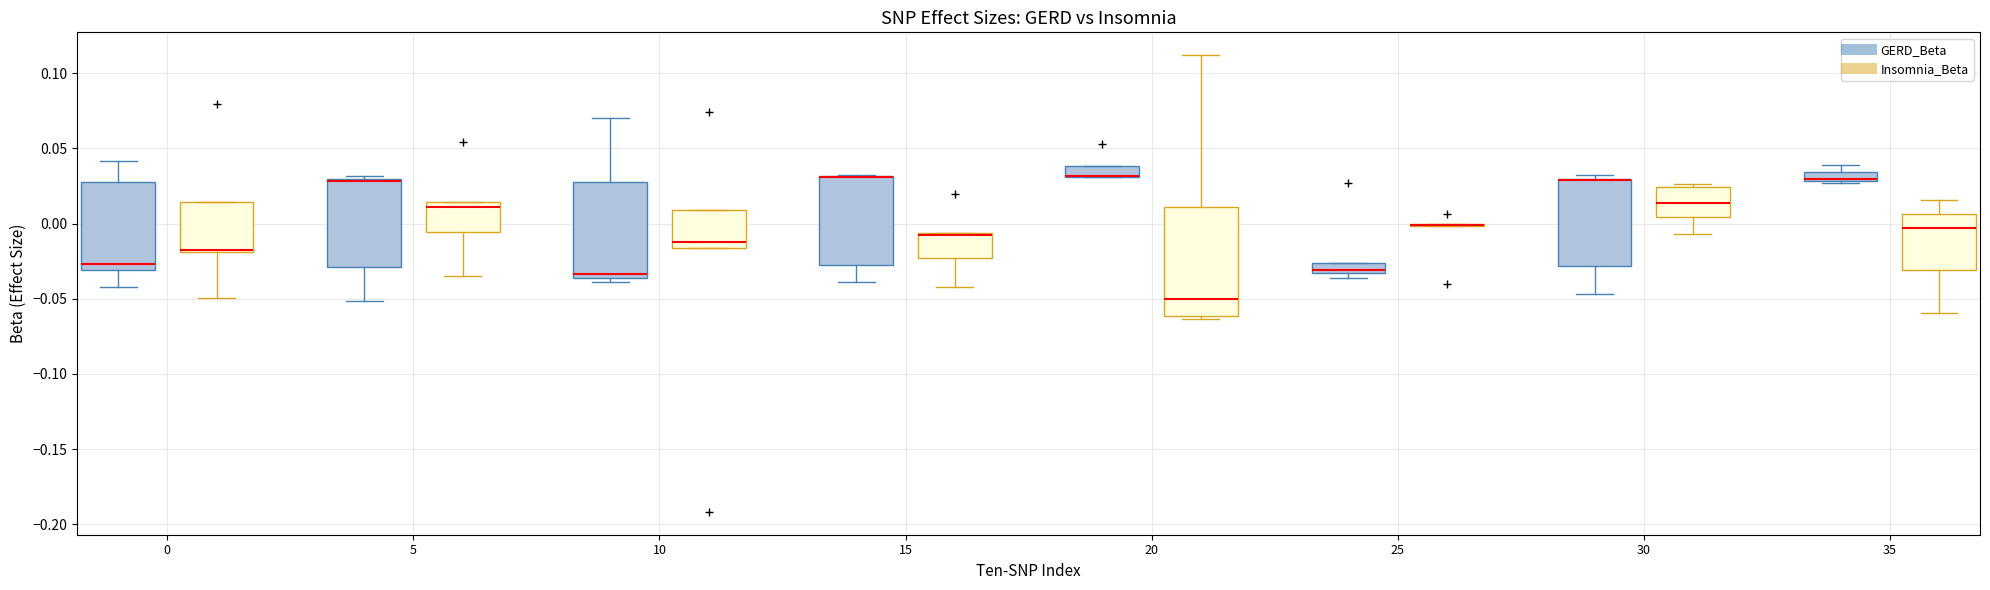

Where is the lower edge of the box for 35 (GERD_Beta) on the y-axis? The values are not printed on the chart, so give them approximately, as read against the axis.

0.030